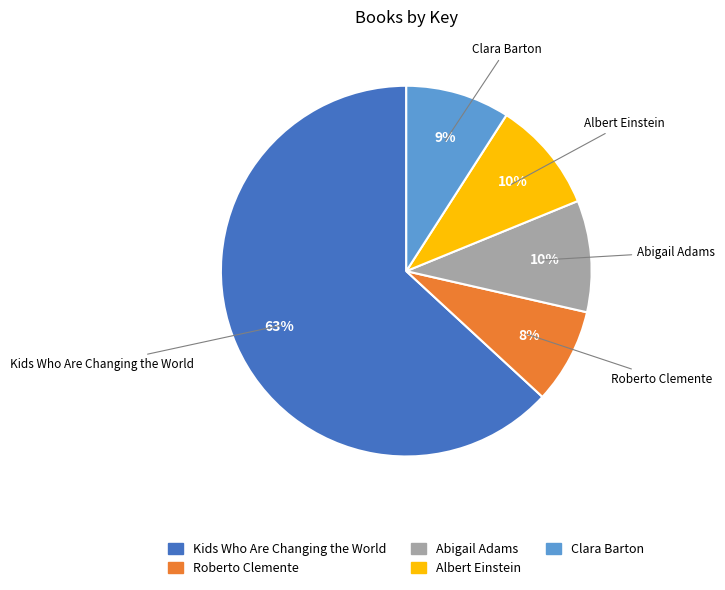

Which slice represents more than half of the pie?

Kids Who Are Changing the World